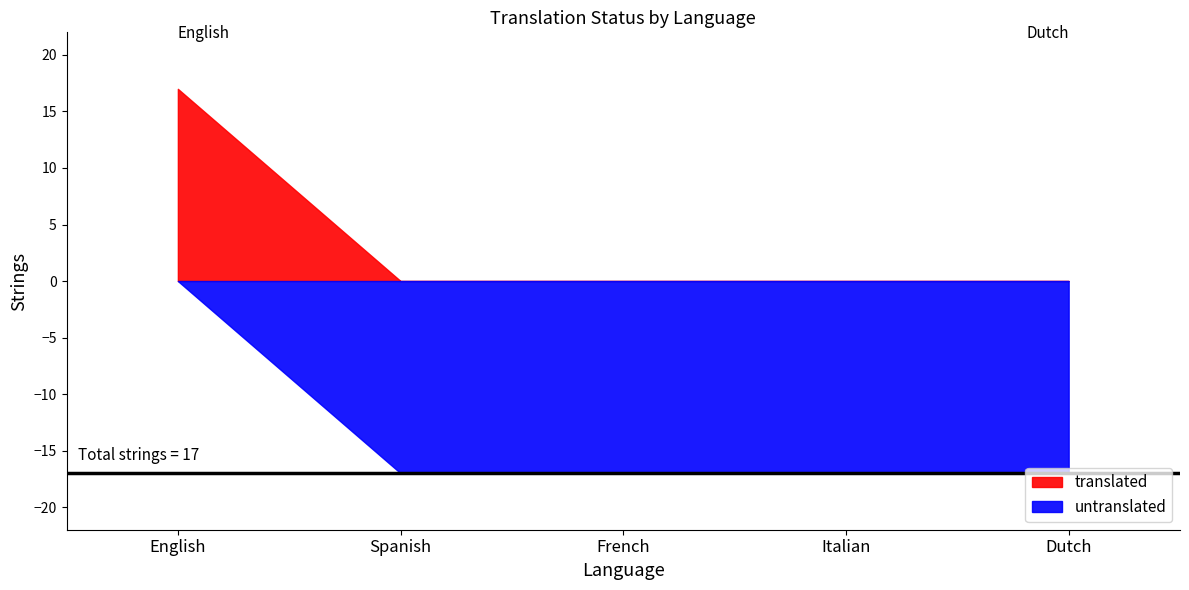

The translated series shows 0 at Dutch. True or false?

True